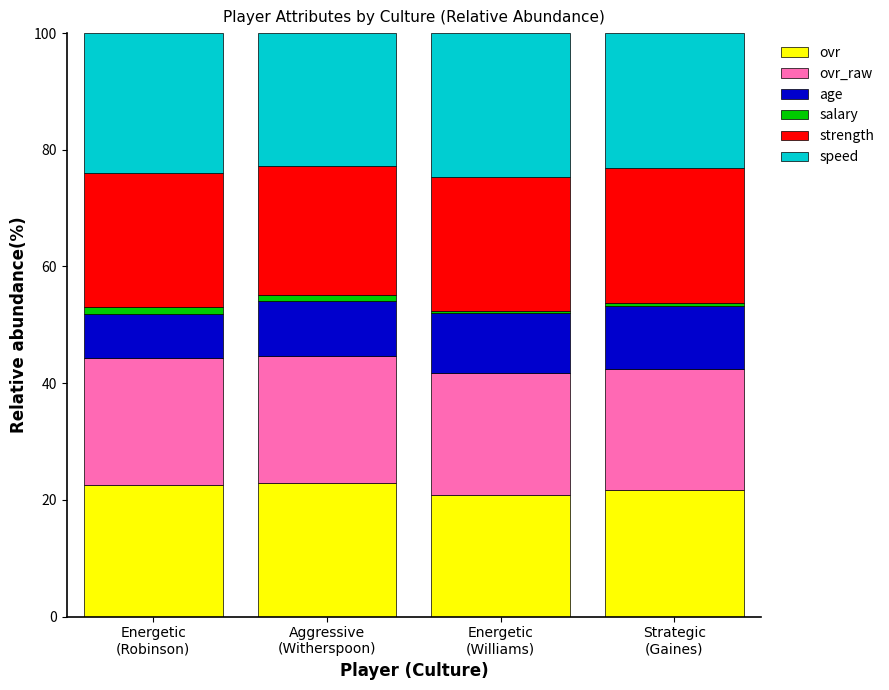

What is the lowest value of the ovr series?

20.9